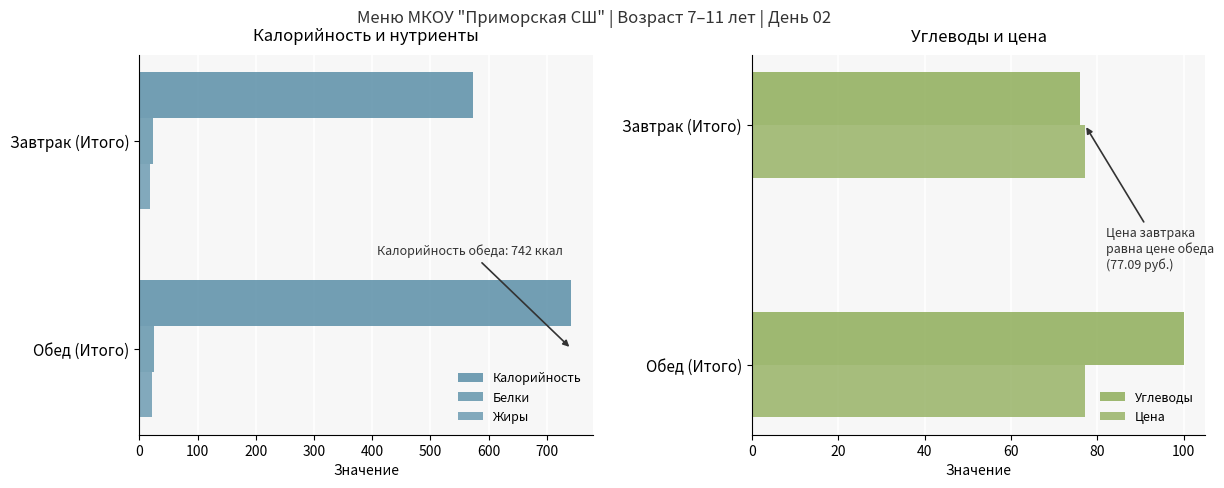

What is the value of the Калорийность bar at the 1st from the left?

573.4